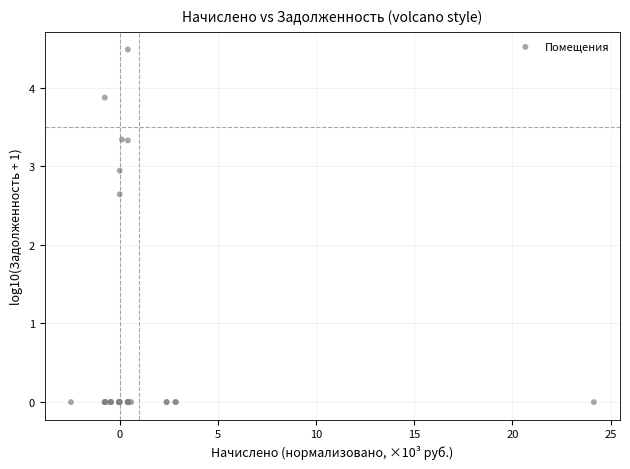

What Y value in the scatter plot is closest to 2?

2.6